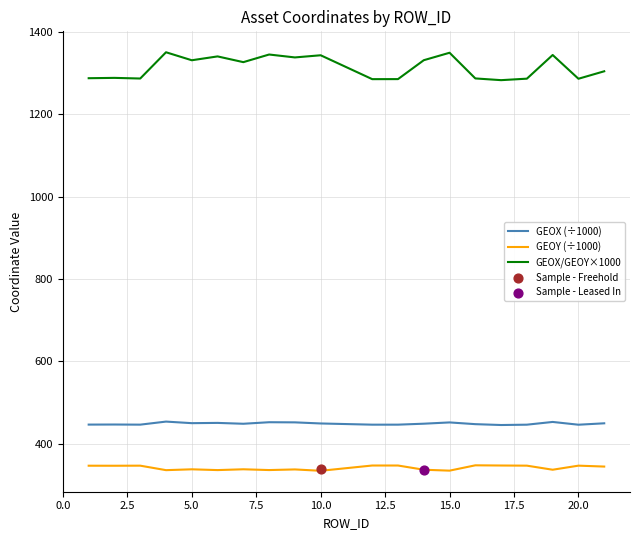

True or false: GEOX (÷1000) and GEOX/GEOY×1000 cross at least once.

False